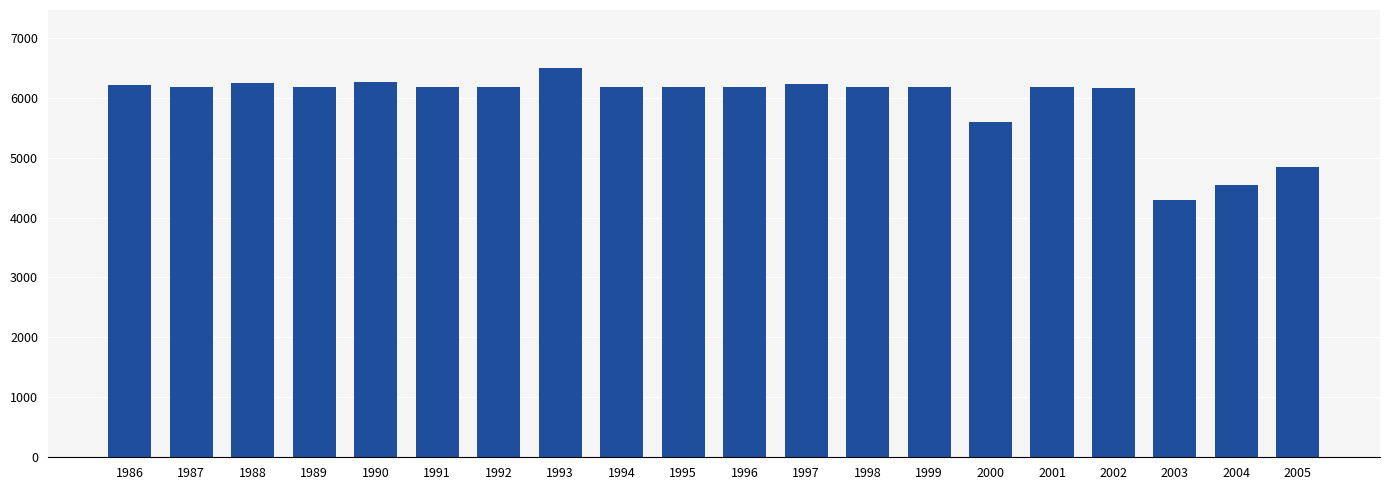

What is the difference between the second highest and second lowest values?

1719